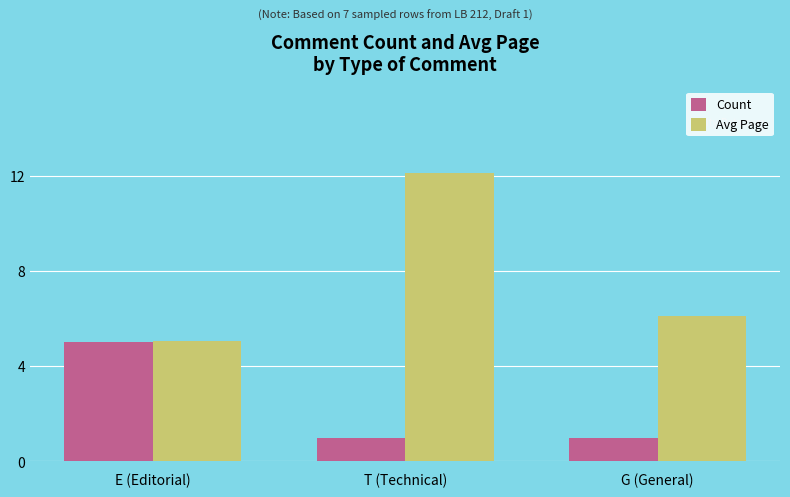

What is the spread (max minus min) of values at G (General)?

5.1